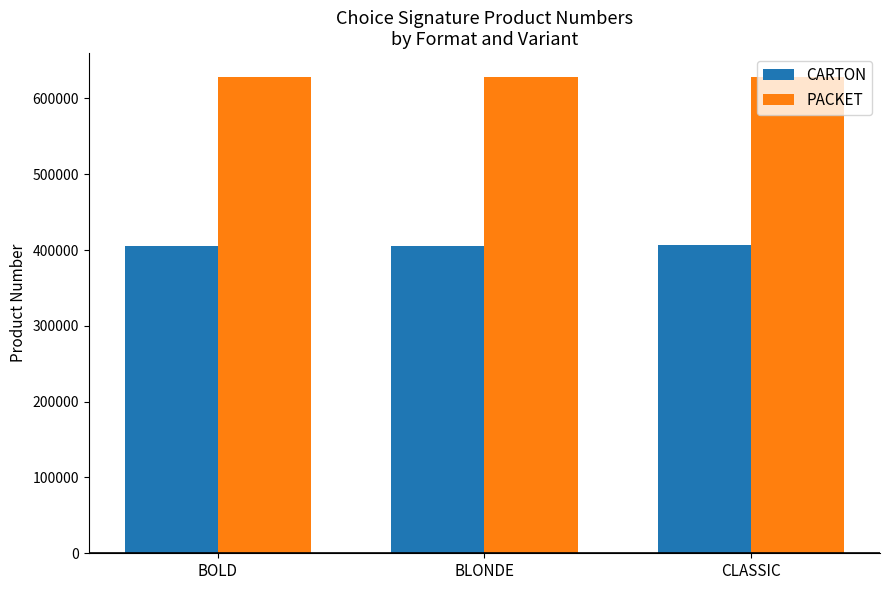

Rank the series by their maximum value, from lowest to highest.

CARTON, PACKET